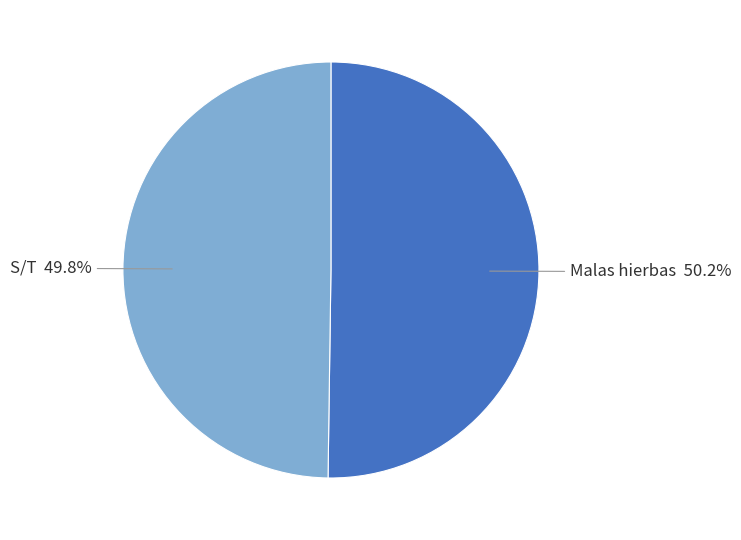

Is there any slice that represents more than half of the pie?

Yes